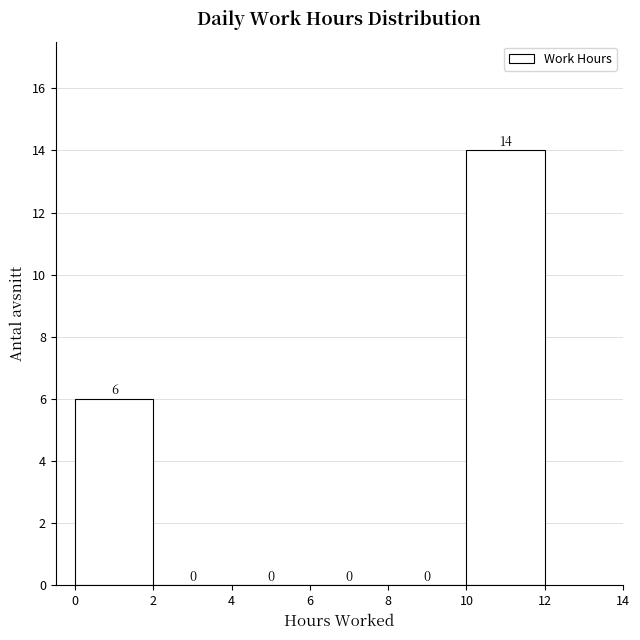

Over which range of the x-axis is the bar tallest?

10 to 12